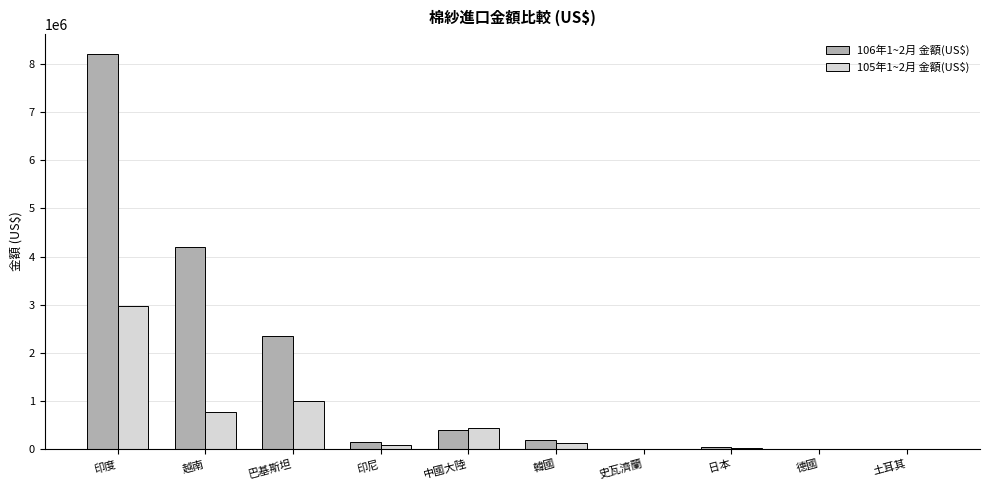

Which series has the largest total across all categories?

106年1~2月 金額(US$)